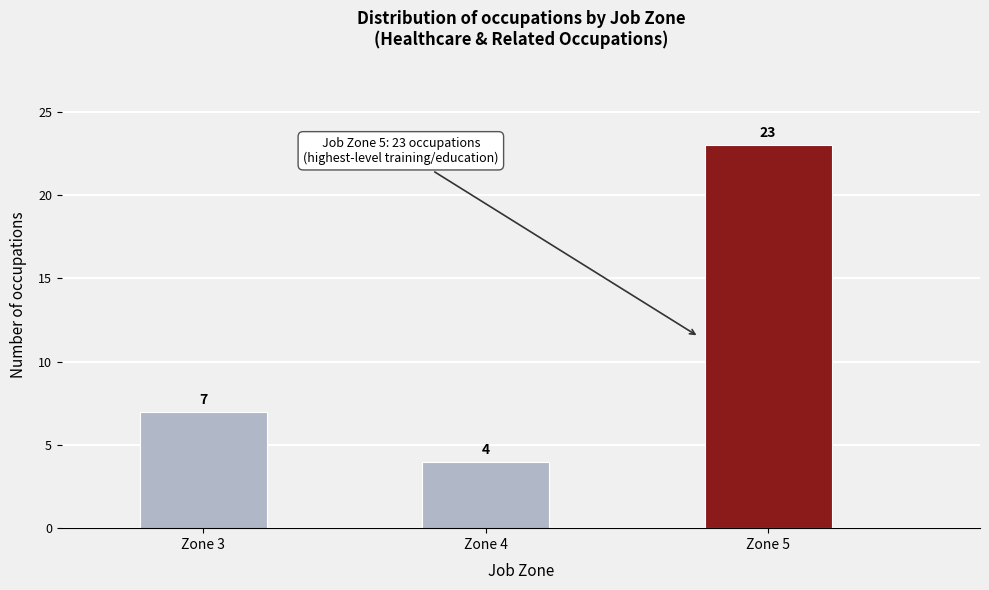

Reading right to left, what are all the values shown in this chart?

23	4	7